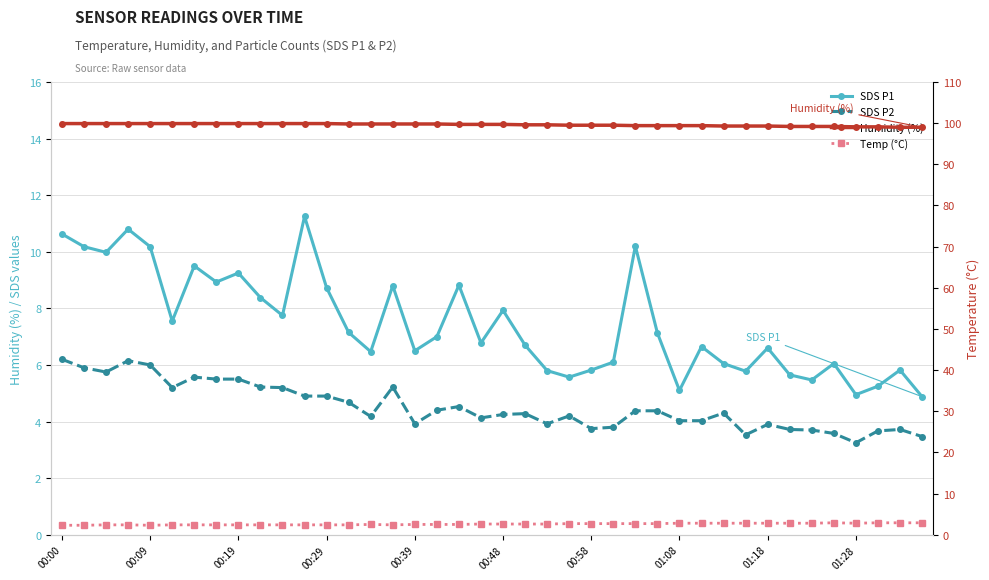

Is it true that SDS P1 equals 3.0 at 14?

False